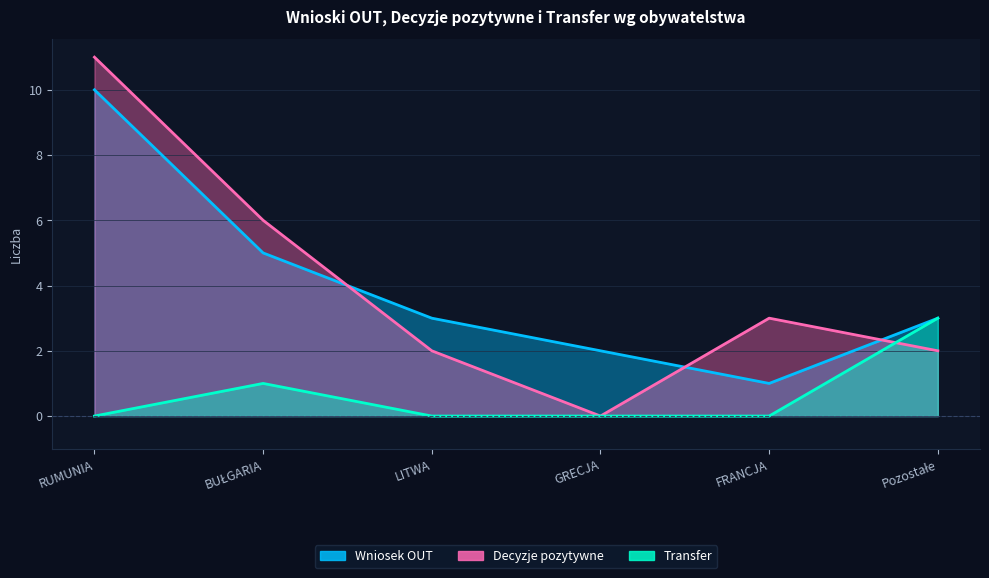

What is the label of the 5th point from the left?

FRANCJA